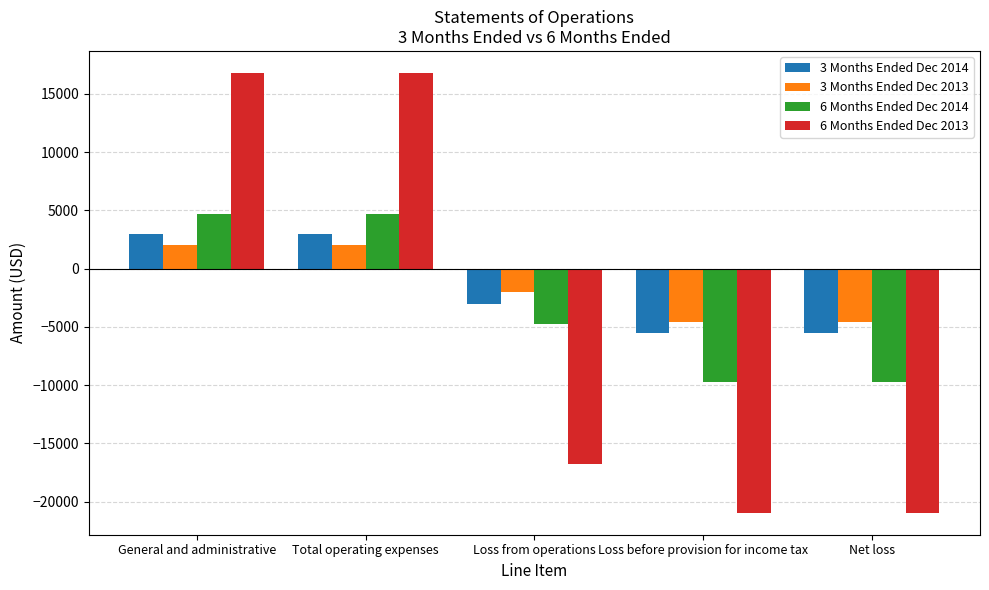

What is the spread (max minus min) of values at Loss from operations?

14779